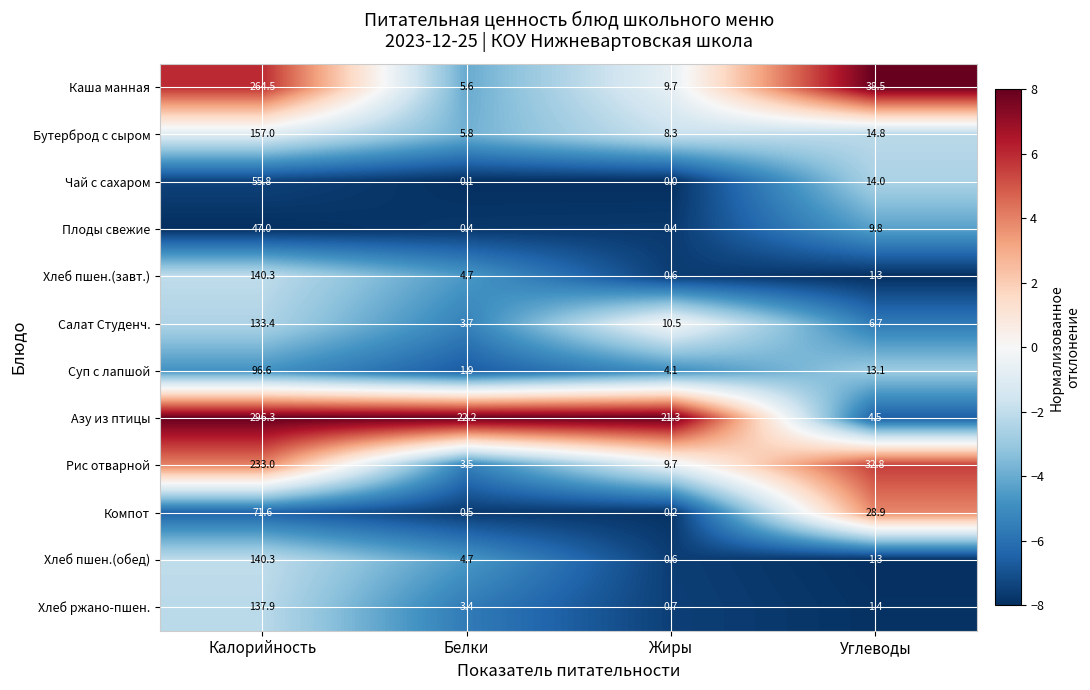

Which series changed the most between Калорийность and Жиры?

Азу из птицы